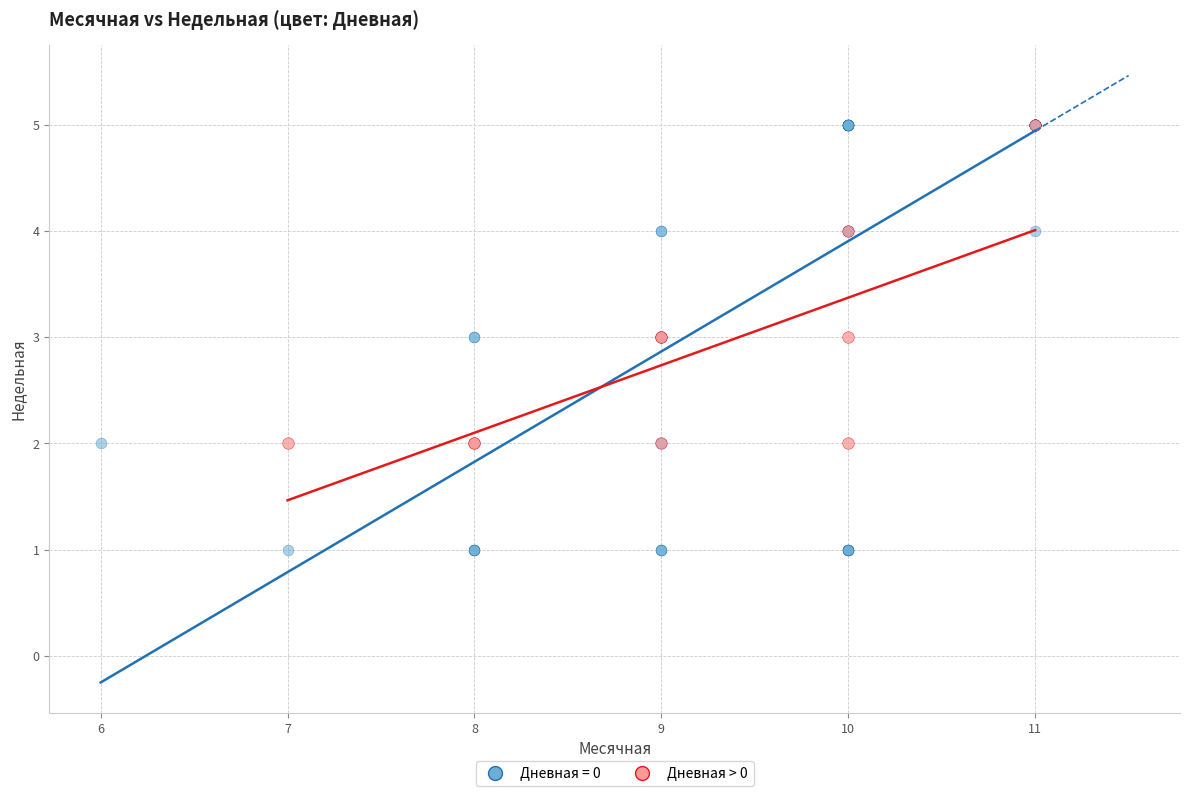

Which series has the widest spread of Y values?

Дневная = 0